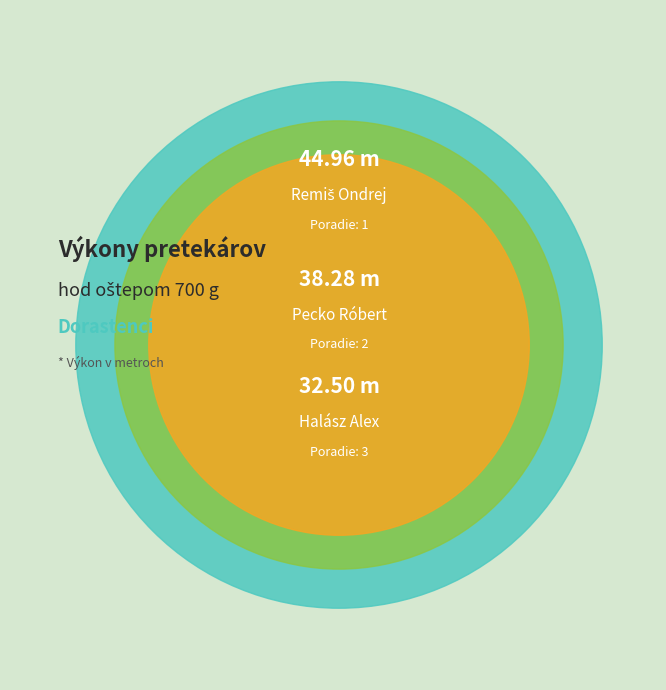

What is the change in value from Remiš Ondrej to Halász Alex?

-12.5